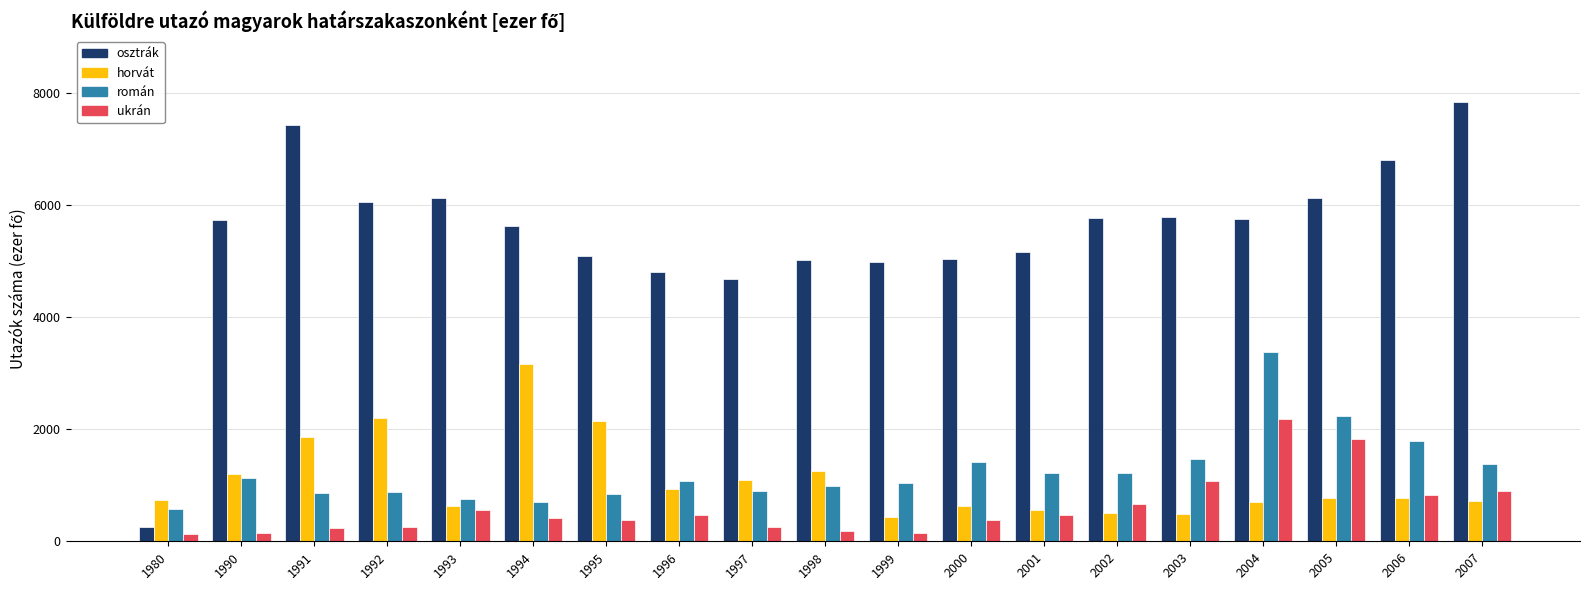

At which label is horvát closest to 1801?

1991